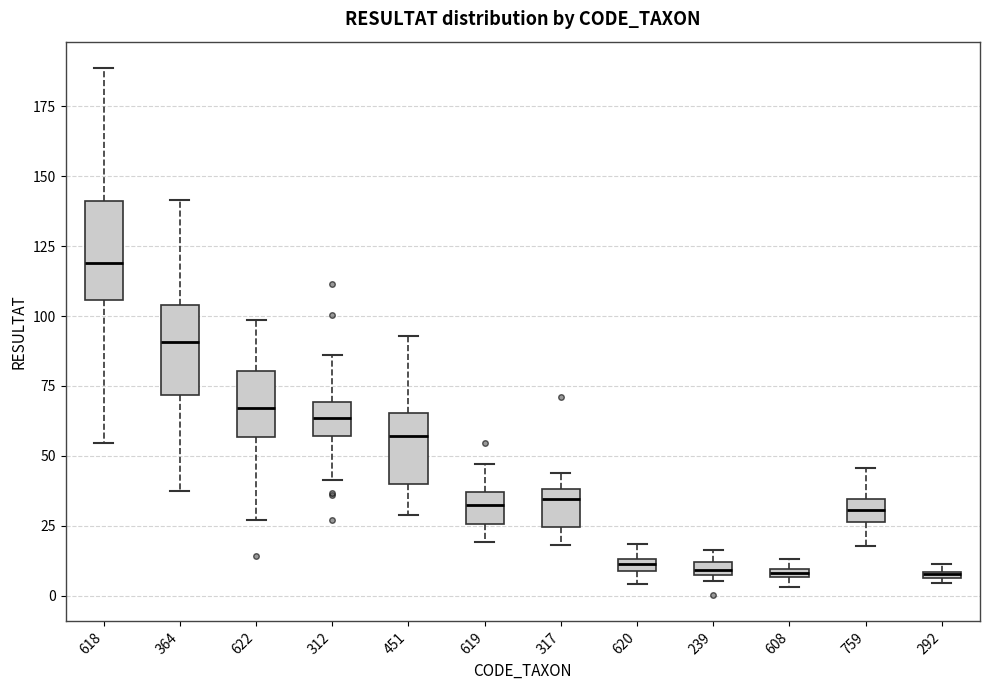

Where does the upper whisker of the box at x = 619 end on the y-axis? The values are not printed on the chart, so give them approximately, as read against the axis.

45